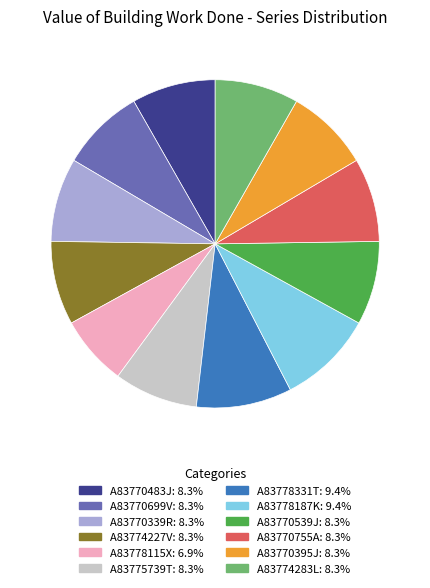

What is the ratio of the value at A83770539J to the value at A83774227V?

1.0